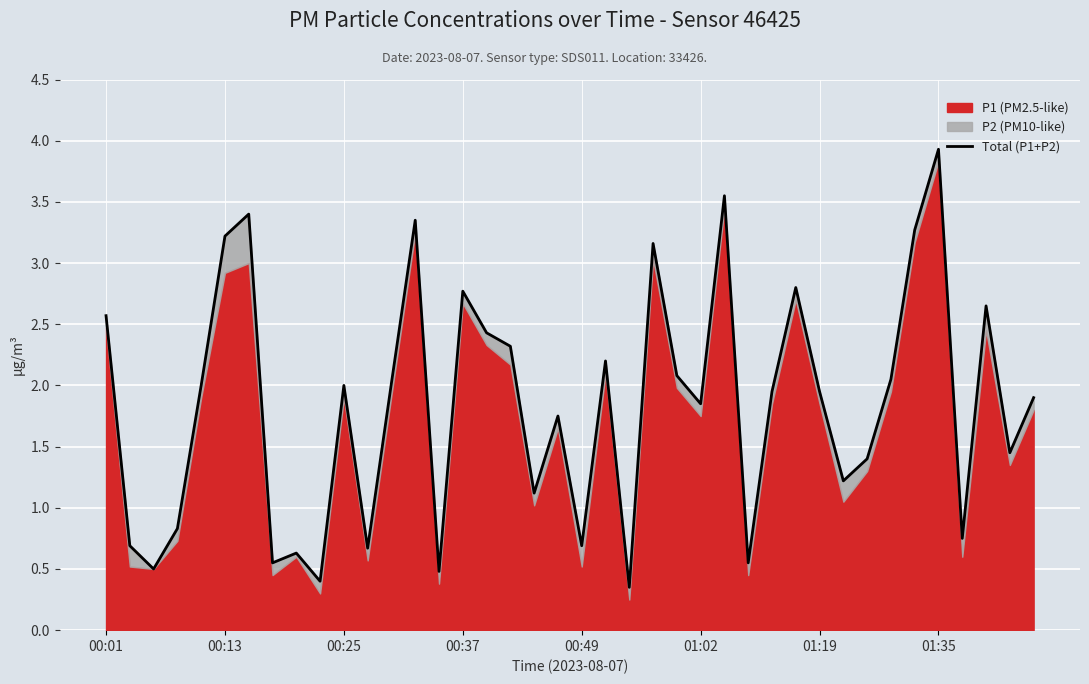

True or false: there are more than 2 points higher than both neighbors.

True